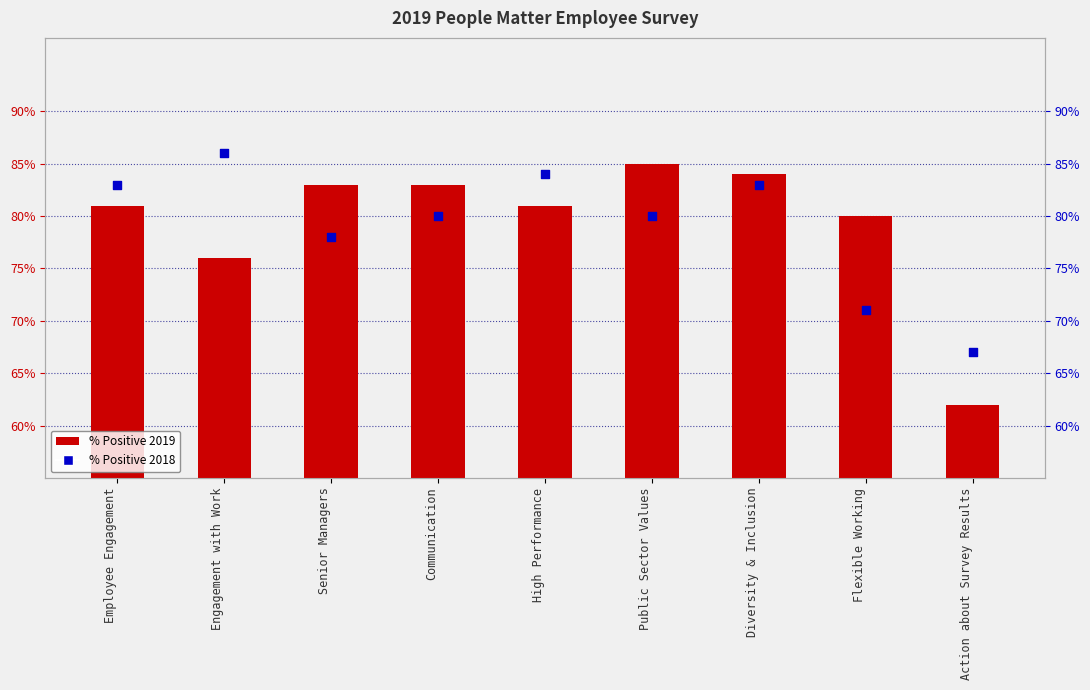

Is the value of % Positive 2018 at Engagement with Work greater than the value of % Positive 2019 at High Performance?

Yes